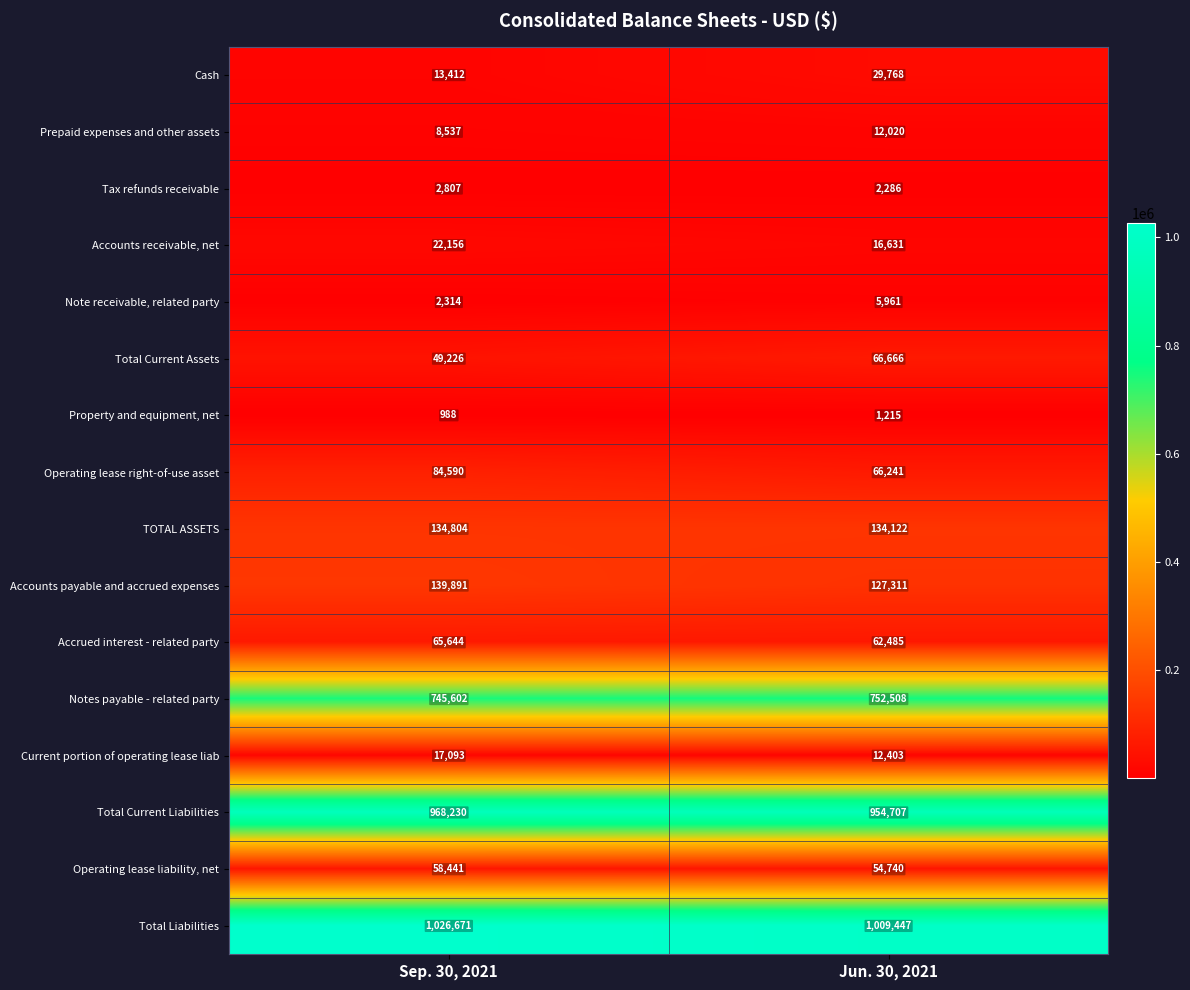

Which series changed the most between Sep. 30, 2021 and Jun. 30, 2021?

Operating lease right-of-use asset